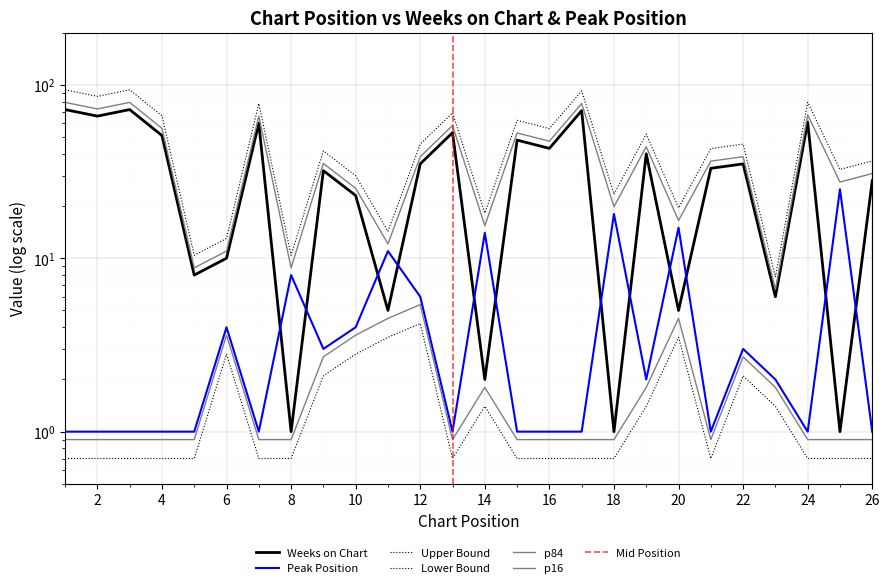

What is the sum of the Peak Position values at 12 and 10?

10